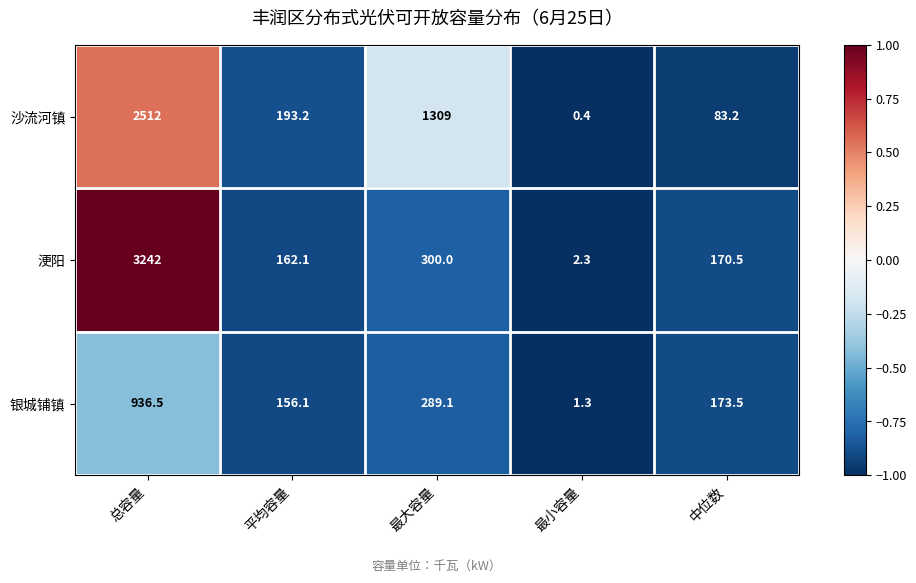

The 银城铺镇 series shows 1.3 at 最小容量. True or false?

True